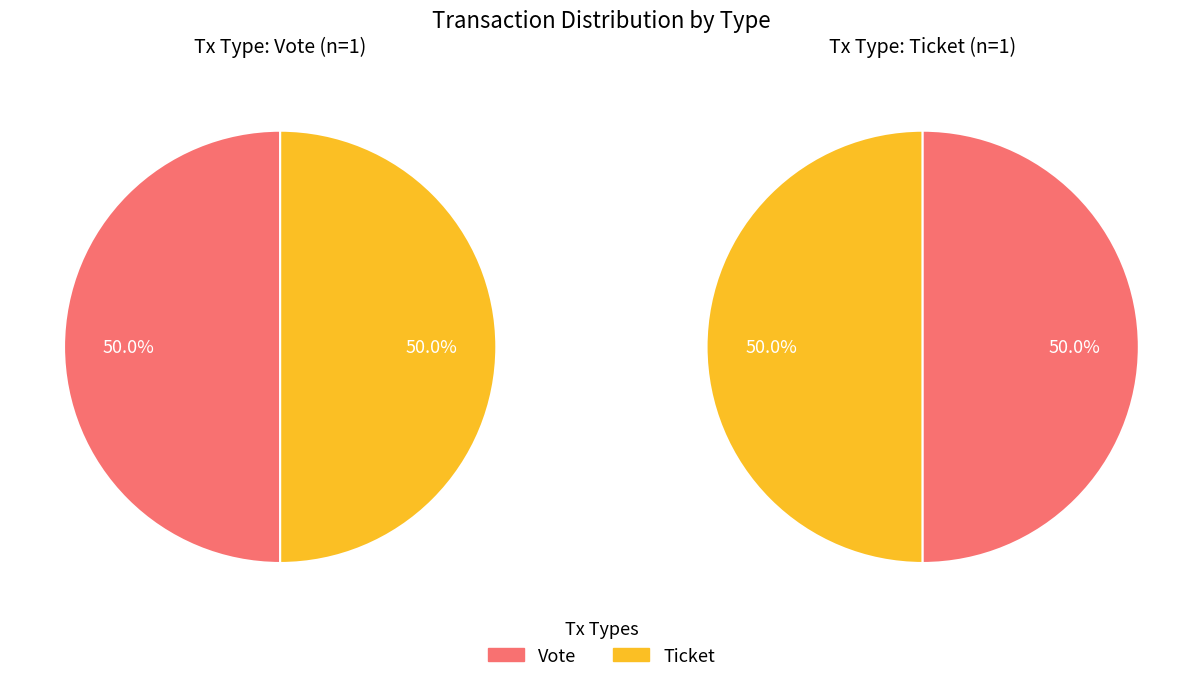

To the nearest percent, what is the combined percentage of value and direction?

100%